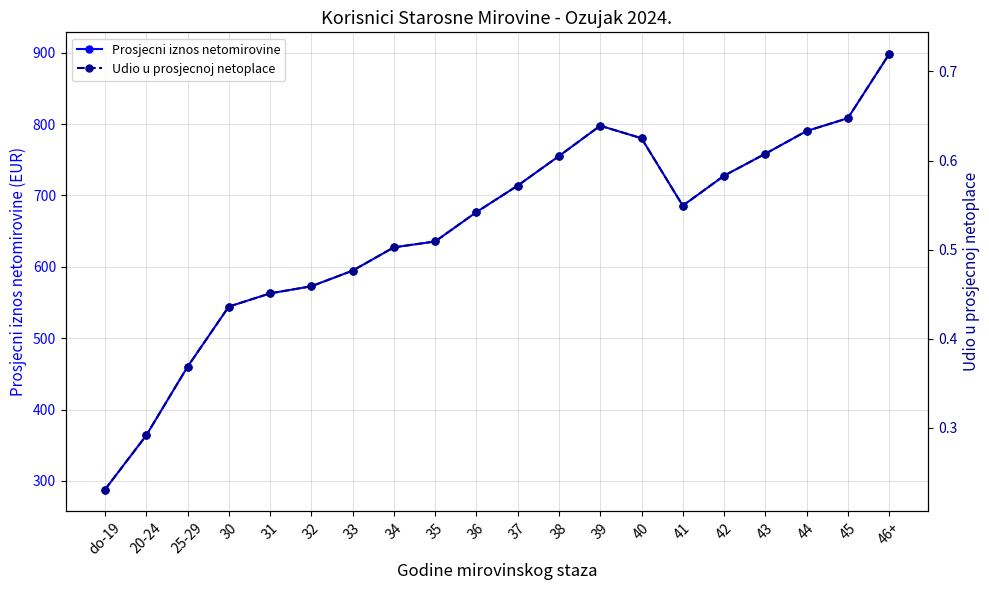

What is the minimum value for Udio u prosjecnoj netoplace?

0.2